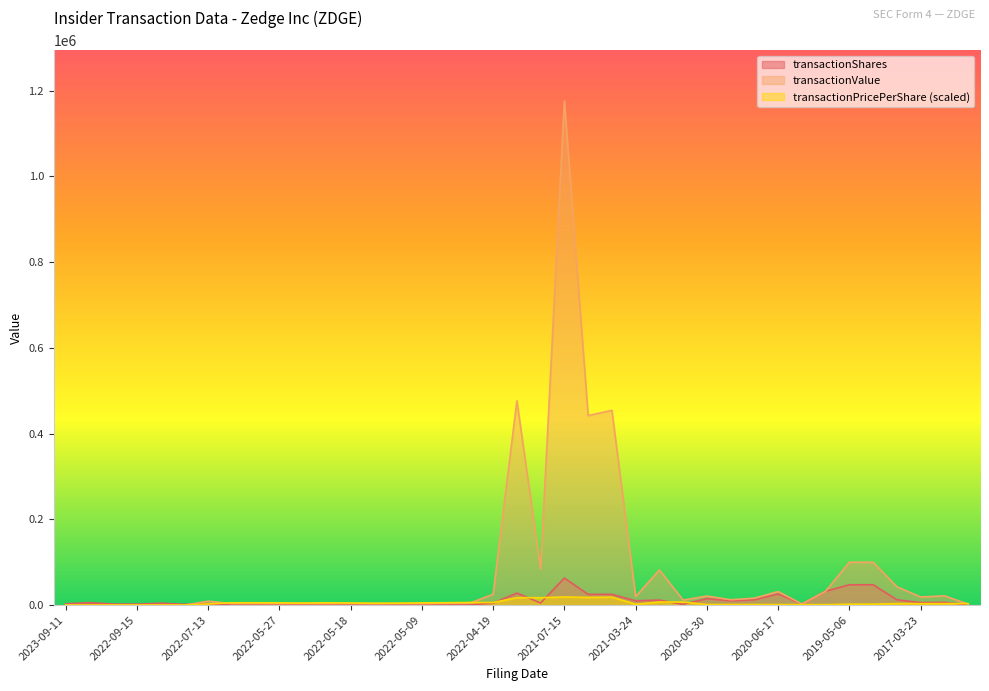

The value of transactionShares at 2022-05-20 is 645.0. True or false?

True